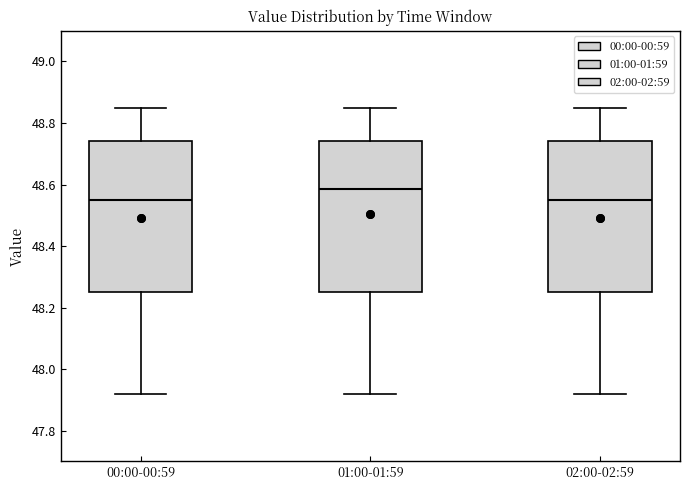

Reading left to right, transcribe this box plot: for each box, give where its median line is, the range the box spans, and where its two whiskers end, as read against the y-axis. The values are not printed on the chart, so give them approximately, as read against the axis.

00:00-00:59: median 48.56, box 48.26 to 48.74, whiskers 47.92 to 48.86
01:00-01:59: median 48.58, box 48.26 to 48.74, whiskers 47.92 to 48.86
02:00-02:59: median 48.56, box 48.26 to 48.74, whiskers 47.92 to 48.86